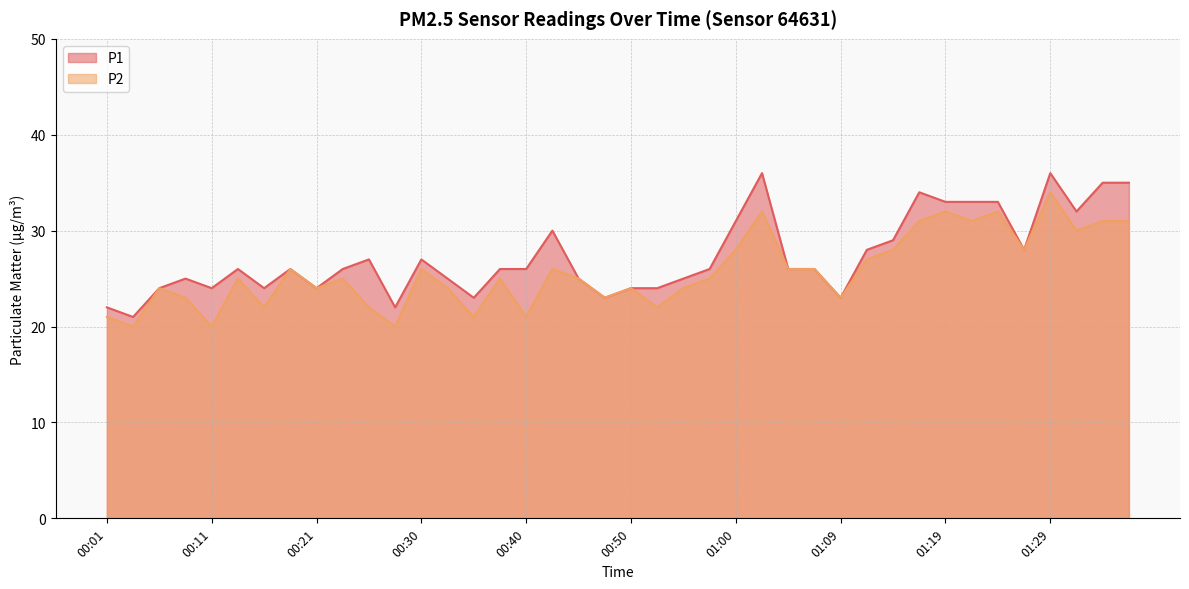

Which category has the lowest value in the P1 series?

00:04